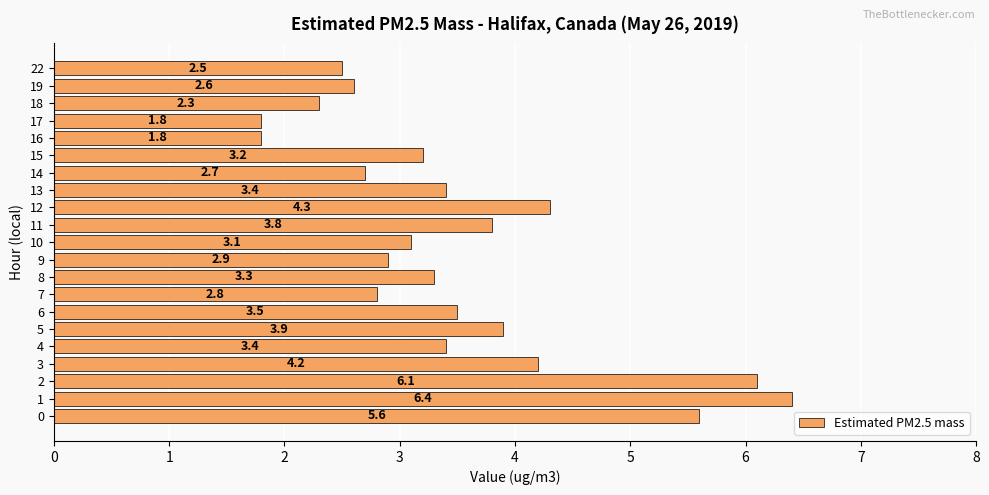

What is the smallest value displayed?

1.8